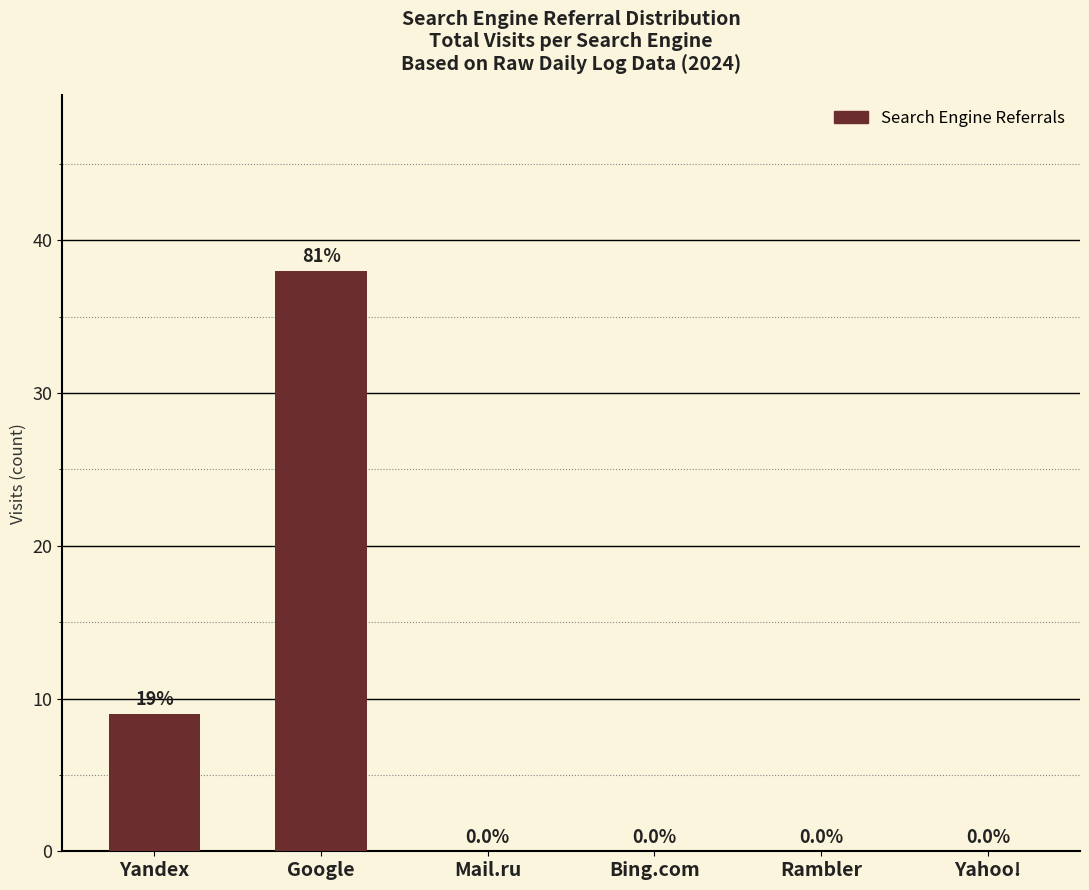

How many categories are shown in the chart?

6